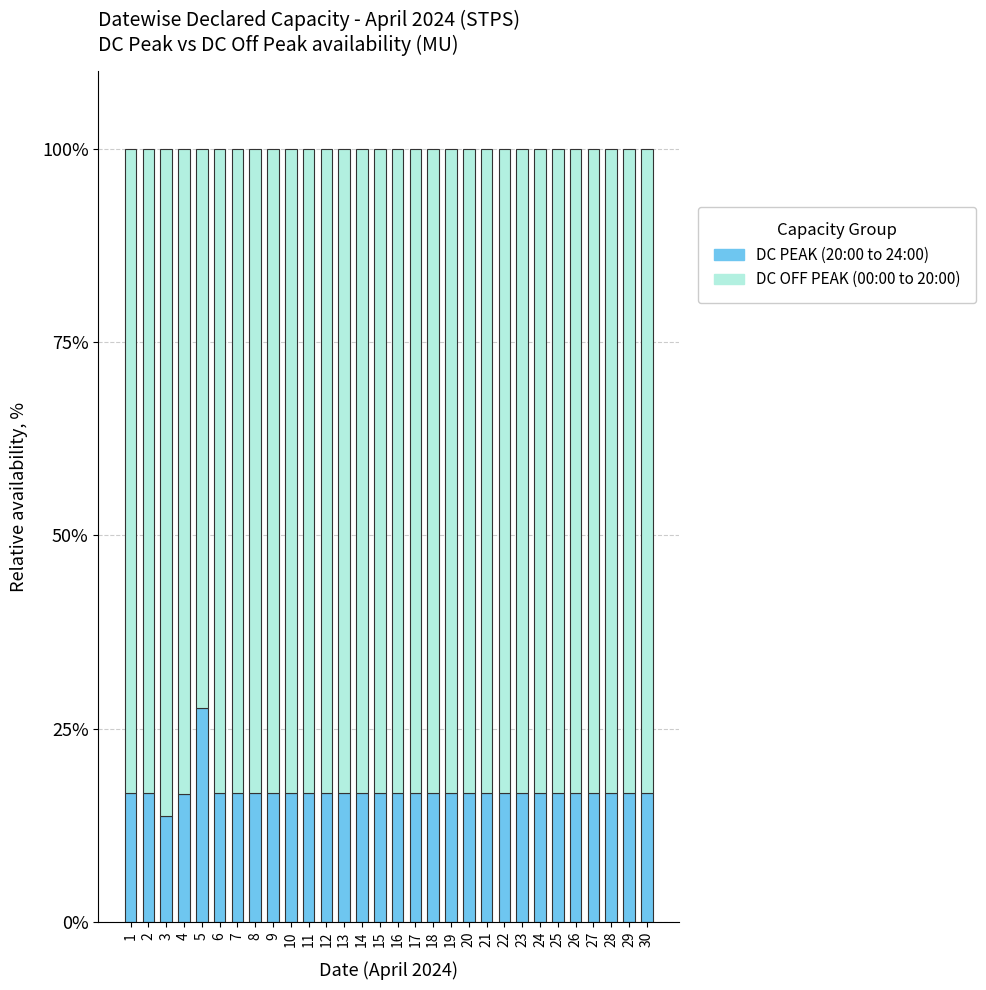

What is the maximum value for DC PEAK (20:00 to 24:00)?

27.7